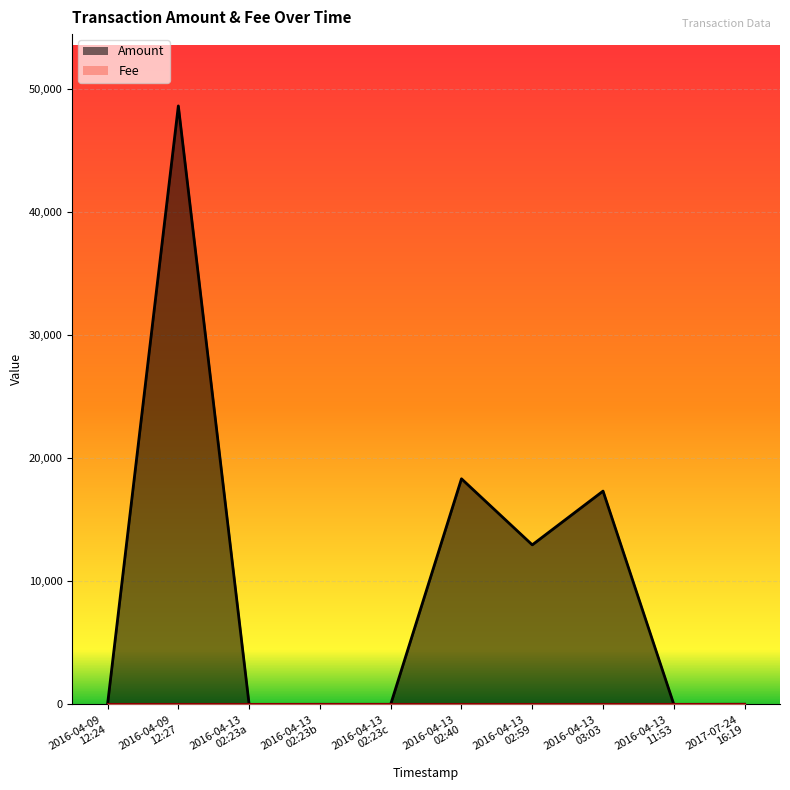

Reading left to right, list all the values displayed in this chart.

0	48618	0	4	5	18327	12961	17328	0	10